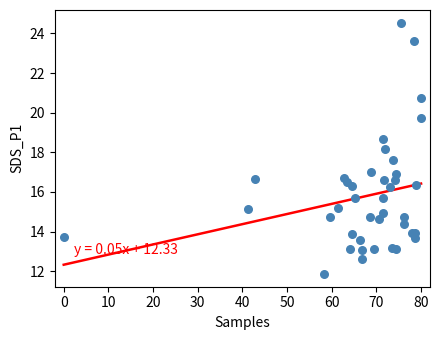

What Y value in the scatter plot is closest to 18?

18.2